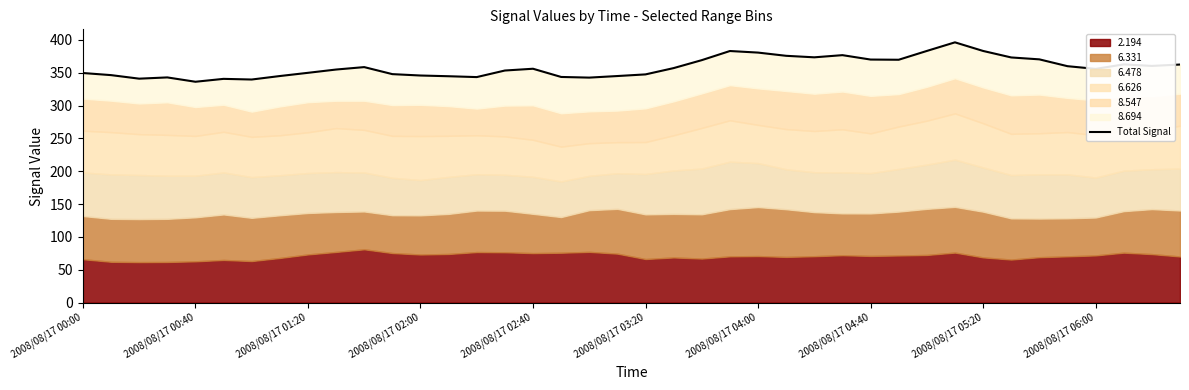

At which label is the value closest to 366?

22